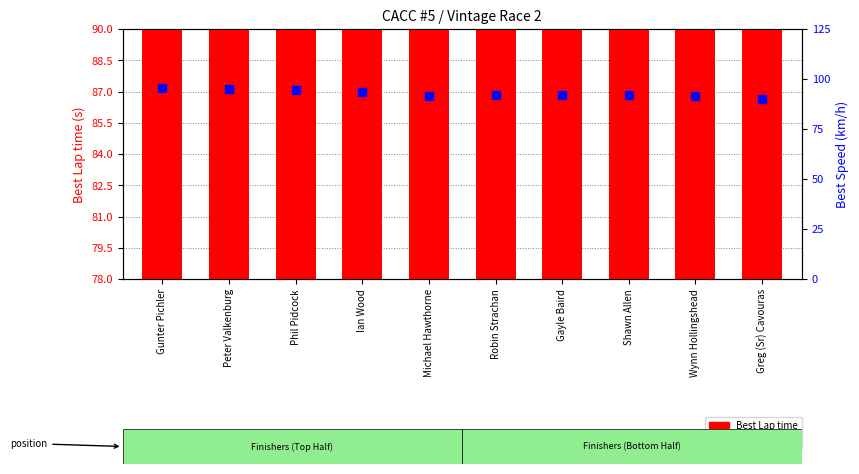

At which category is the sum across all series the highest?

Gunter Pichler